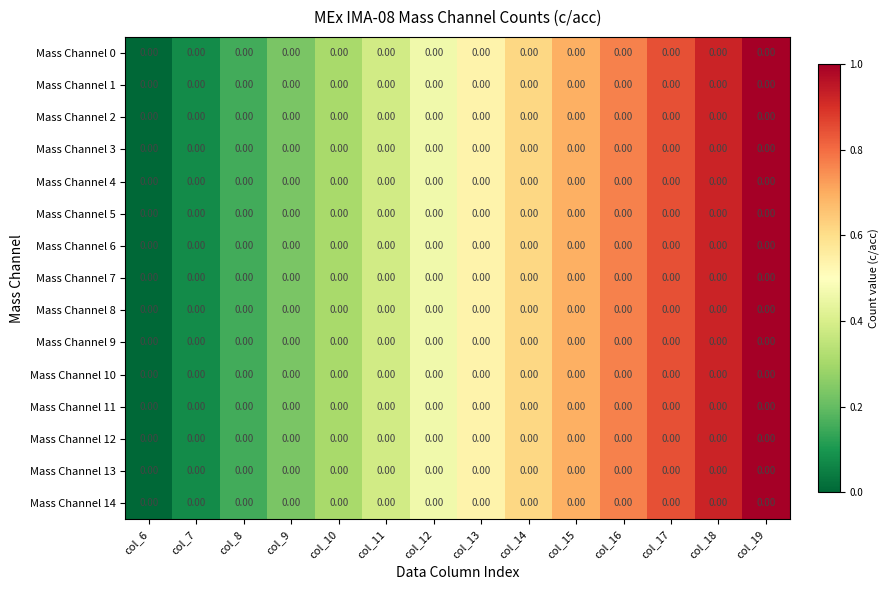

What is the approximate value of Mass Channel 1 at col_14?

0.6